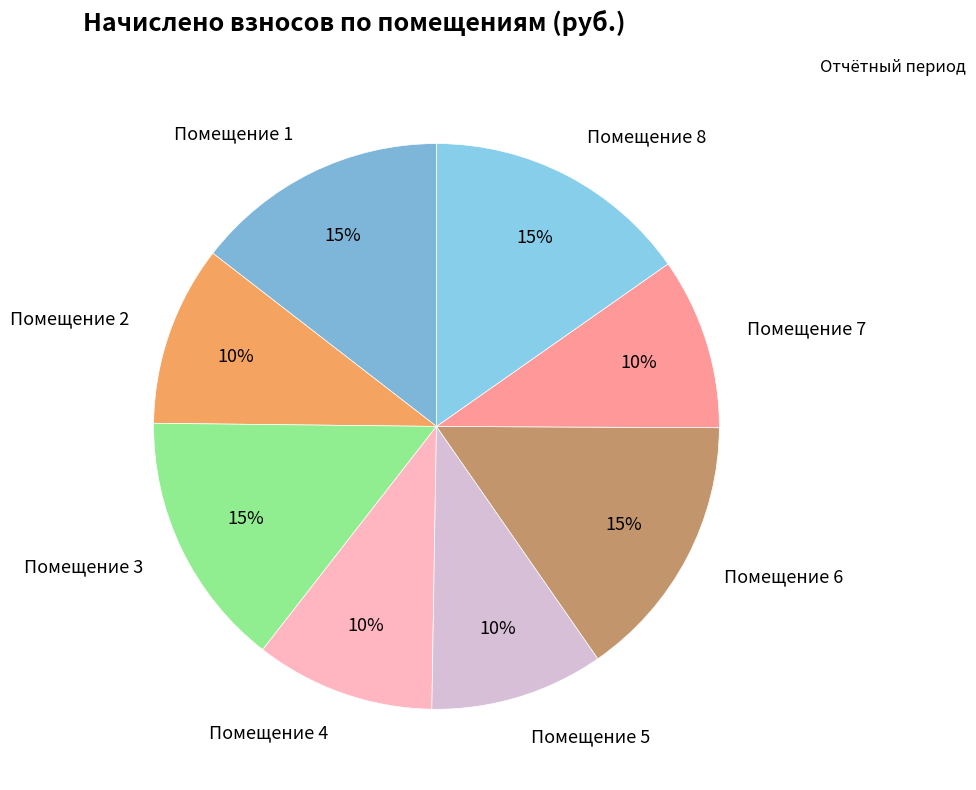

To the nearest percent, what is the average slice percentage?

12%